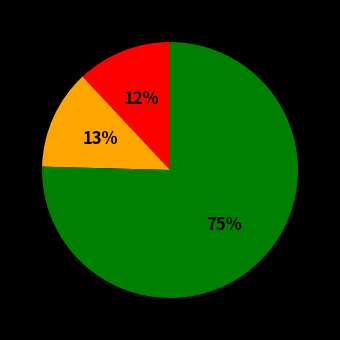

To the nearest percent, what is the average slice percentage?

33%